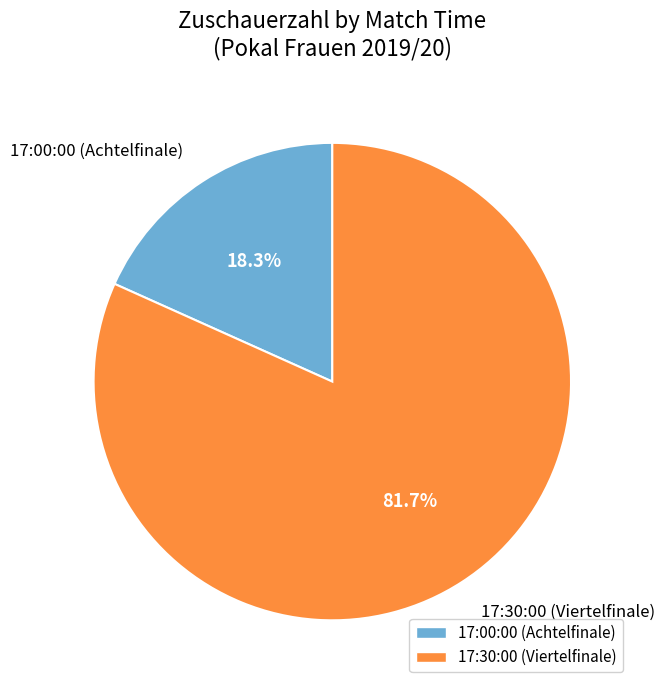

To the nearest percent, what is the average slice percentage?

50%